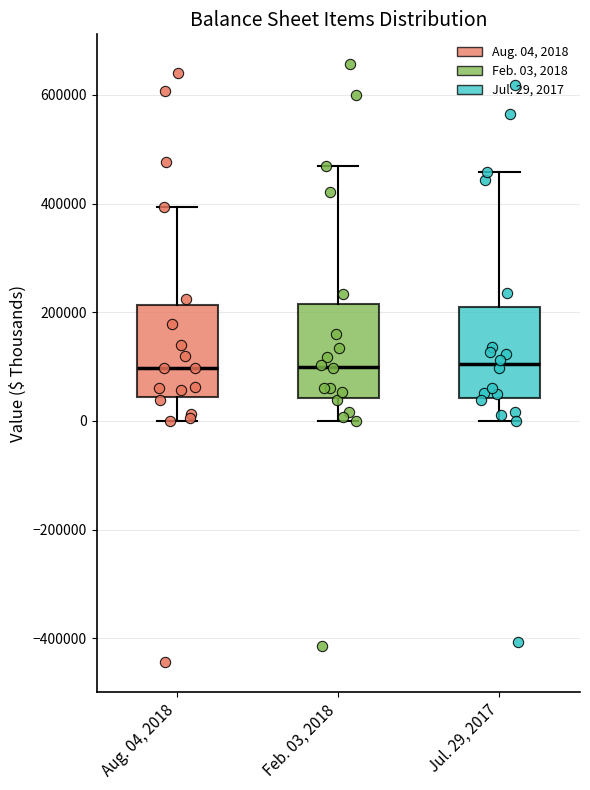

Where is the lower edge of the box for Jul. 29, 2017 on the y-axis? The values are not printed on the chart, so give them approximately, as read against the axis.

40000